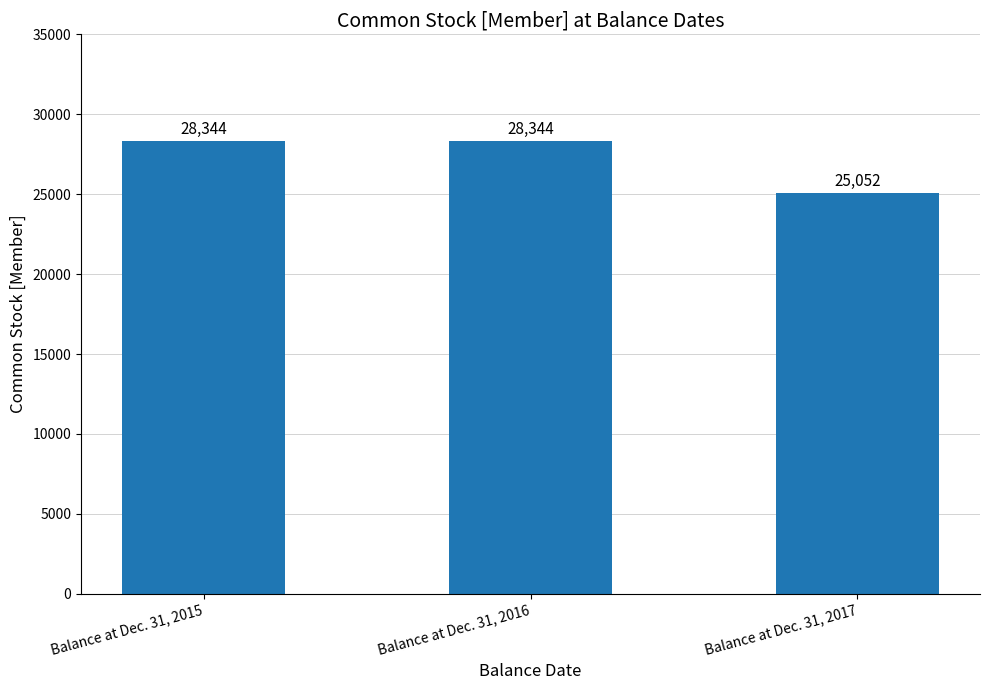

Reading left to right, transcribe all the data shown in this chart.

28344	28344	25052